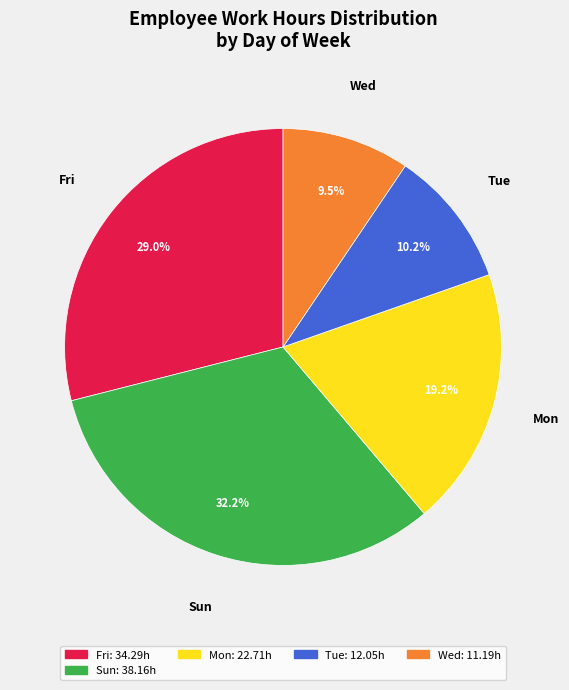

Is there a majority slice in this chart?

No